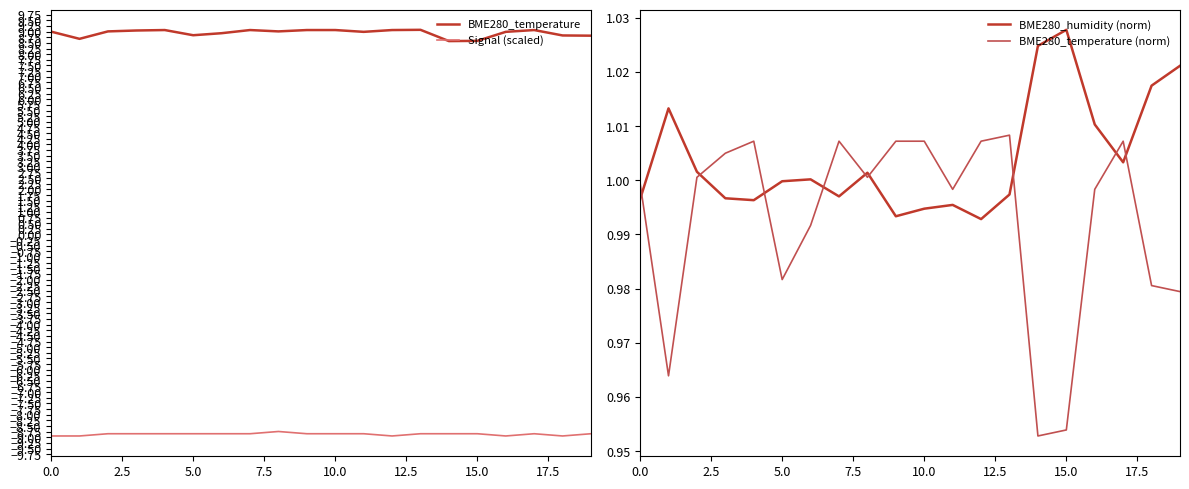

What is the difference between the second highest and minimum values in the BME280_temperature series?

0.5